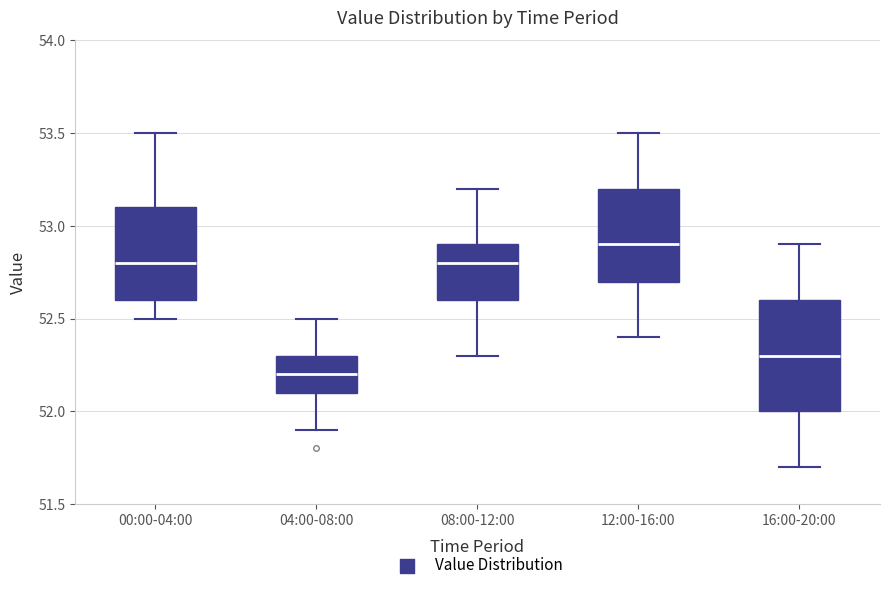

Where is the upper edge of the box for 04:00-08:00 on the y-axis? The values are not printed on the chart, so give them approximately, as read against the axis.

52.3